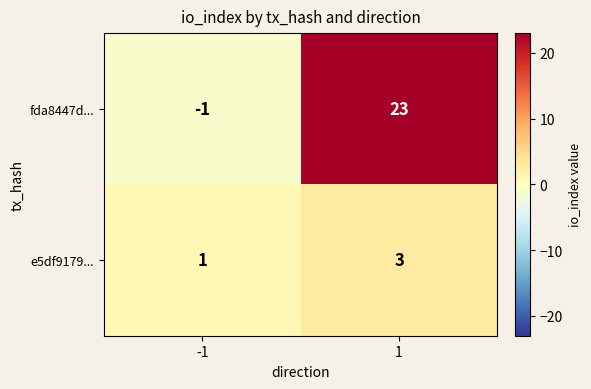

Which category has the lowest value across all series?

-1